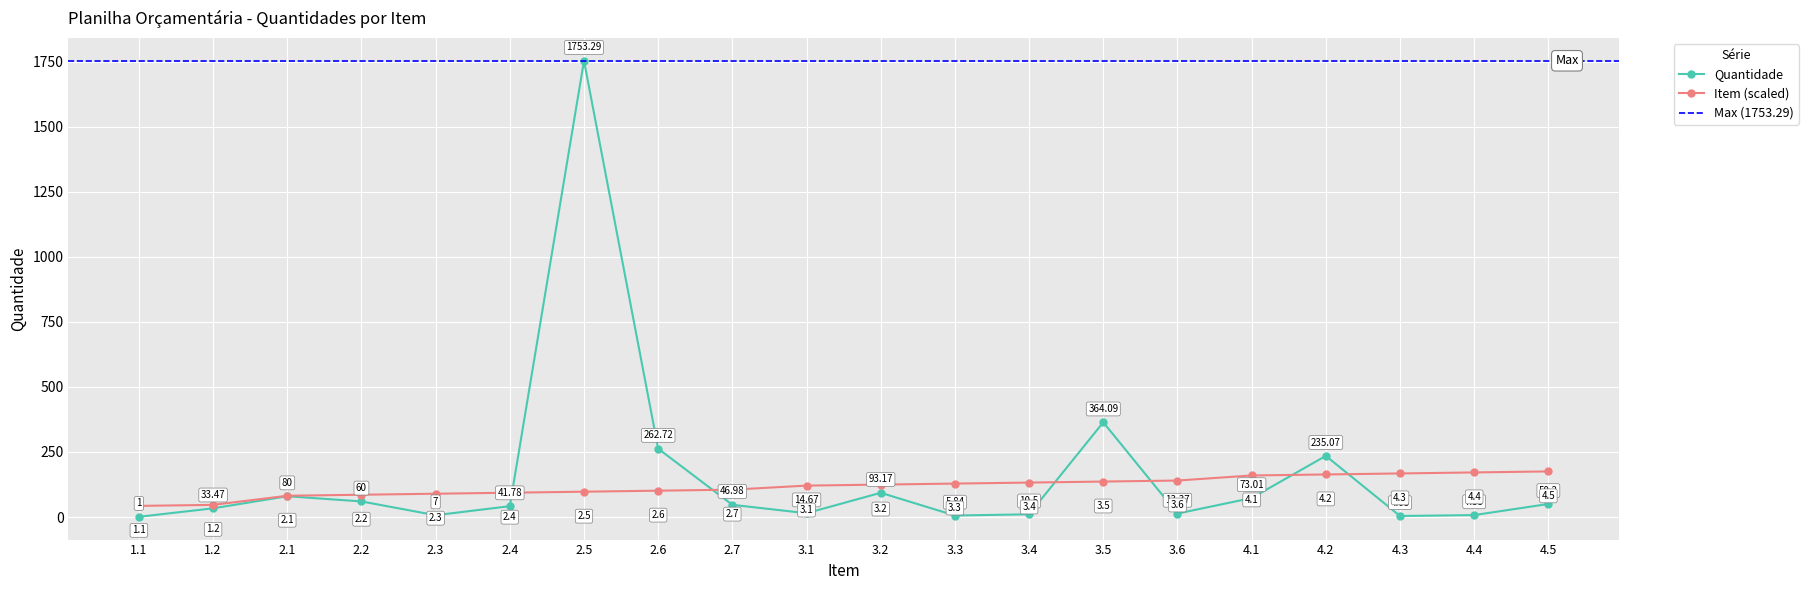

At which category is the sum across all series the highest?

2.5